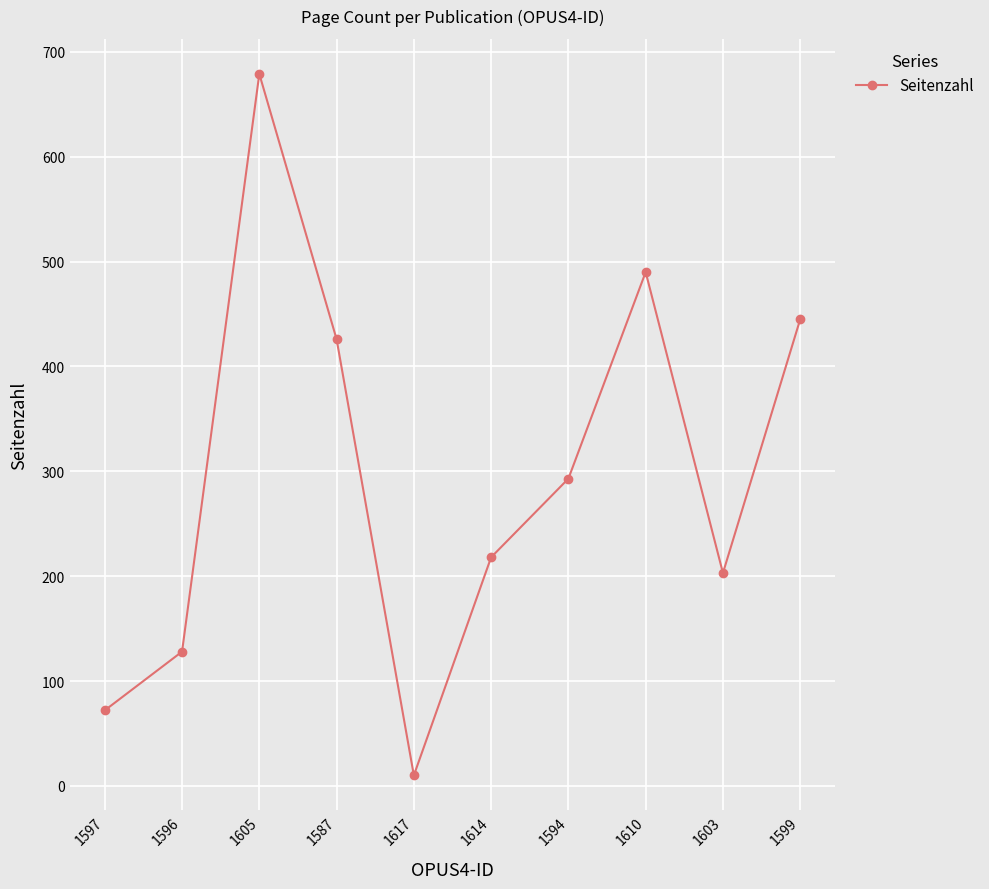

At which category does the data reach its first local peak?

1605